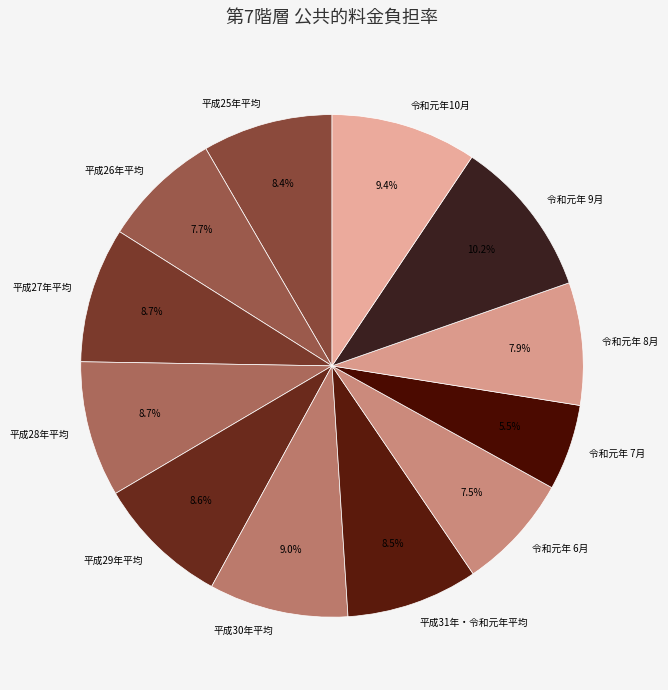

To the nearest percent, what is the average slice percentage?

8%